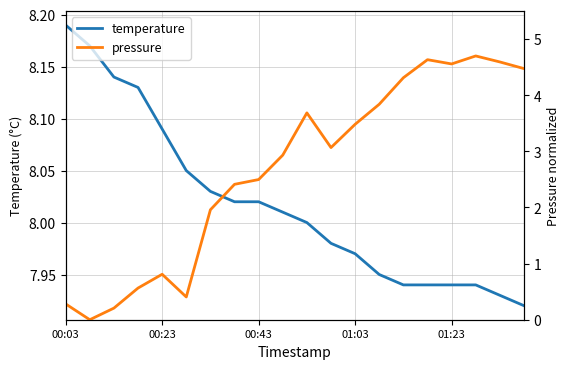

Count the number of categories in the chart.

20